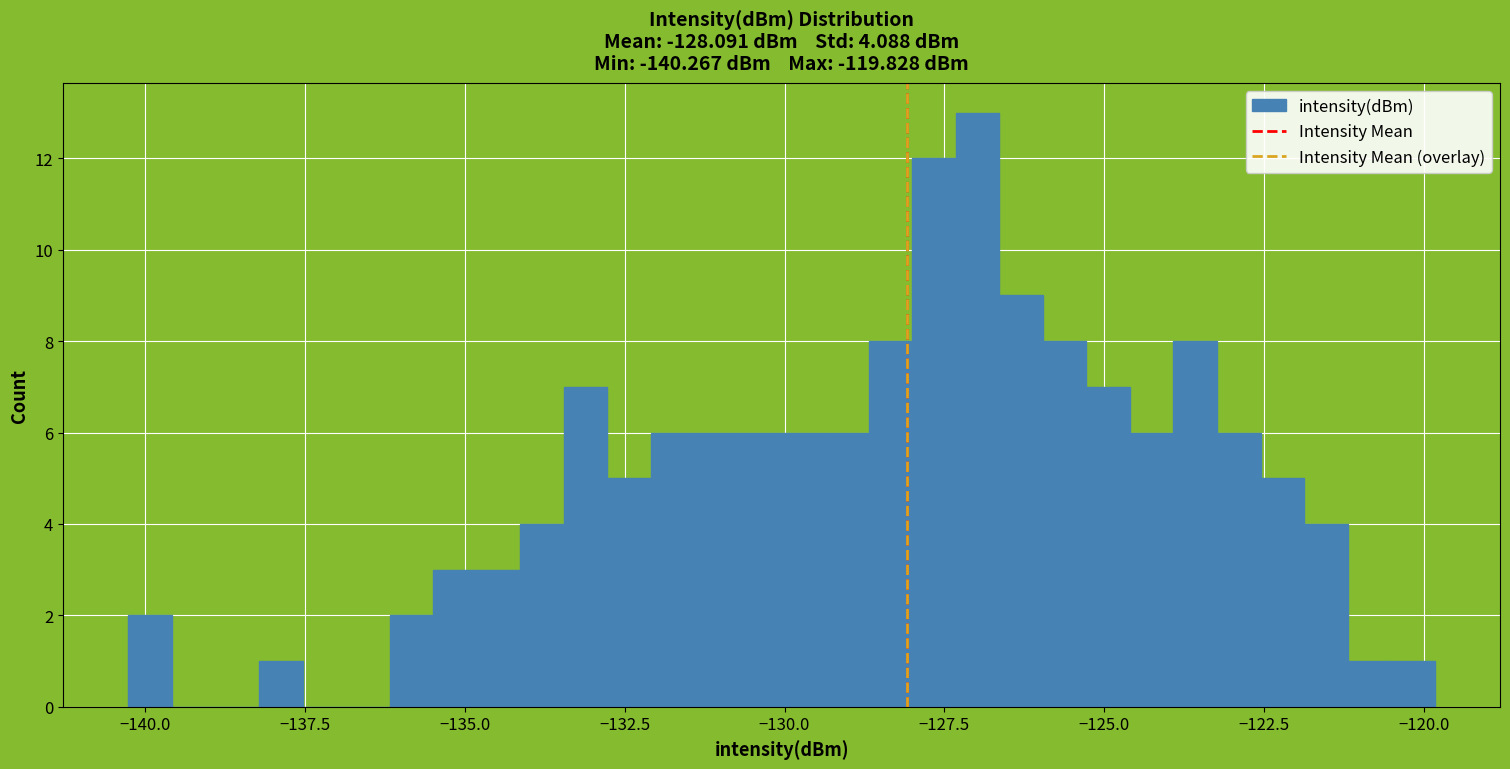

Read against the x-axis, roughly where is the centre of the tallest bar?

-127.0